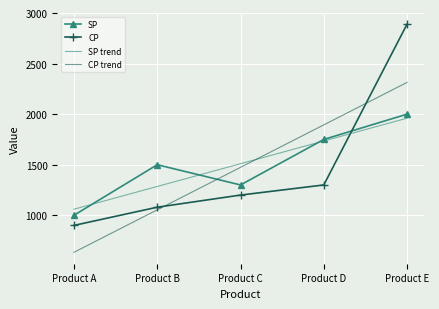

What is the sum of the SP trend values at Product C and Product A?

2570.0